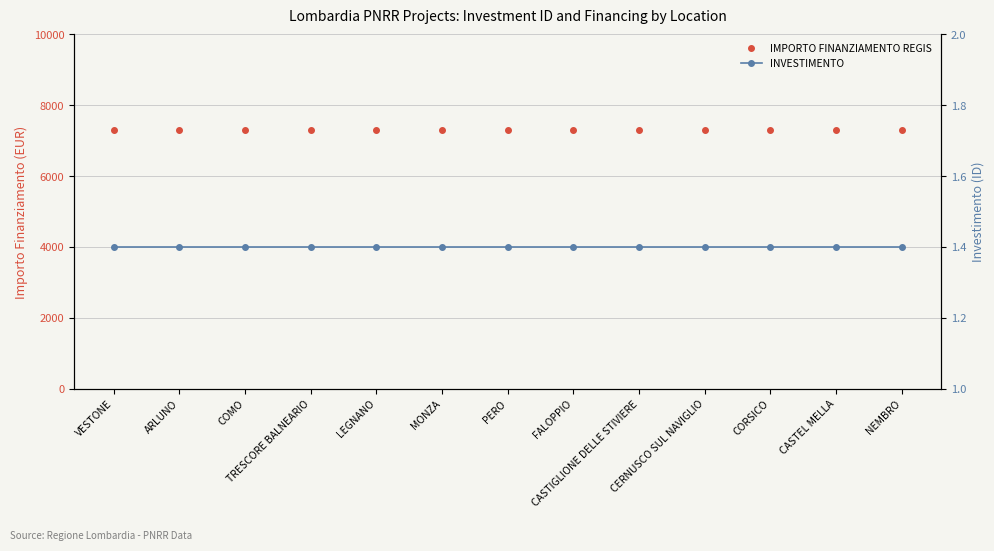

At which label is IMPORTO FINANZIAMENTO REGIS closest to 7301?

VESTONE